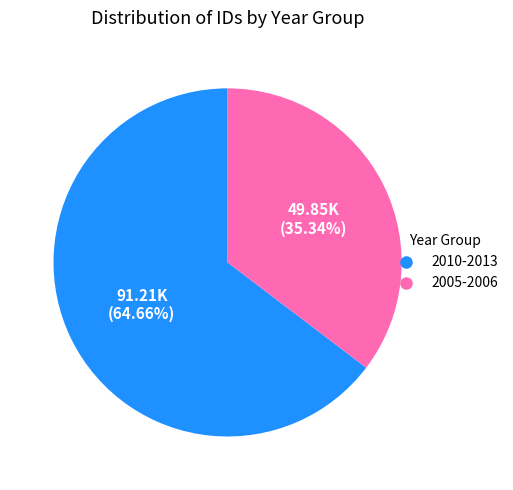

Is there any slice that represents more than half of the pie?

Yes